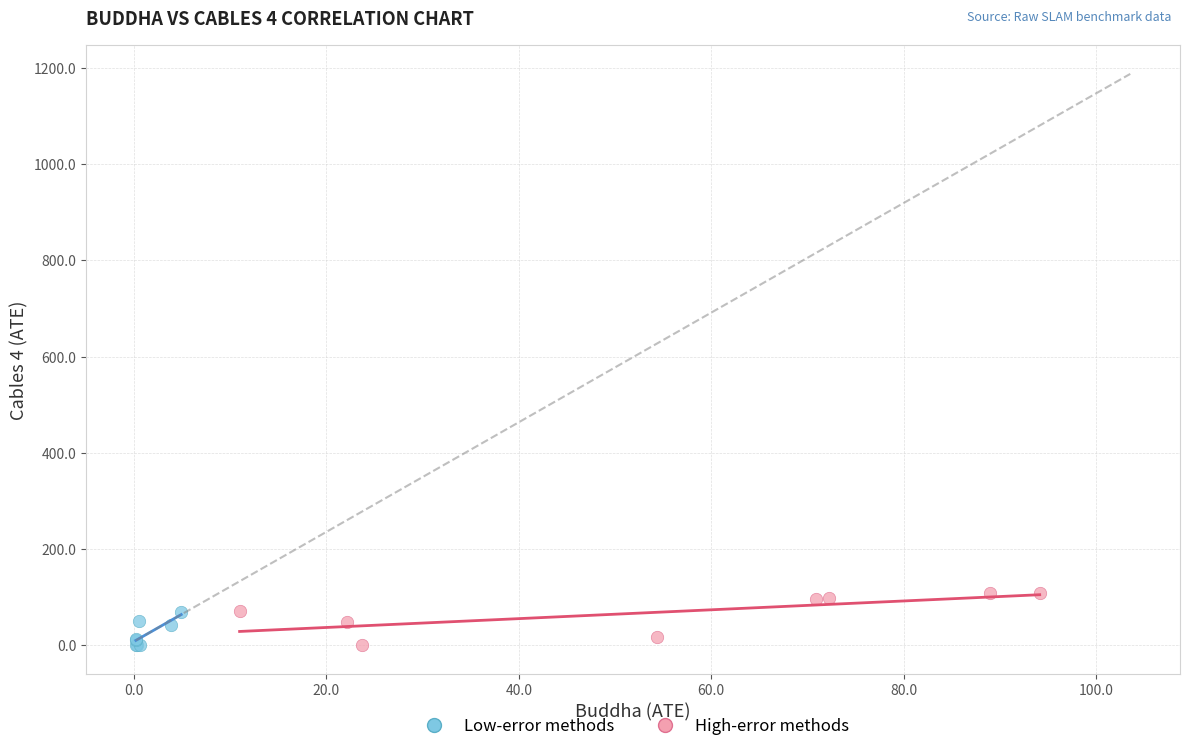

Which series has the largest Y range (max minus min)?

High-error methods